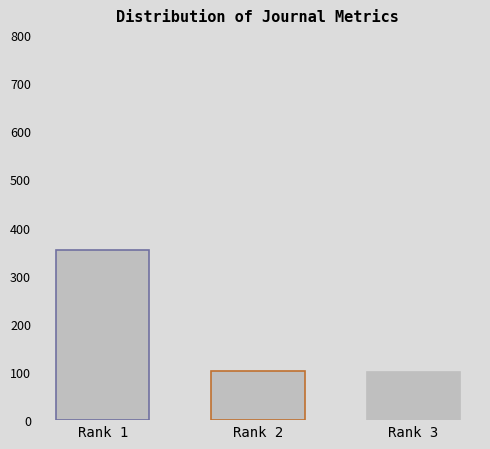

True or false: the data shows 599 at Rank 1.

False